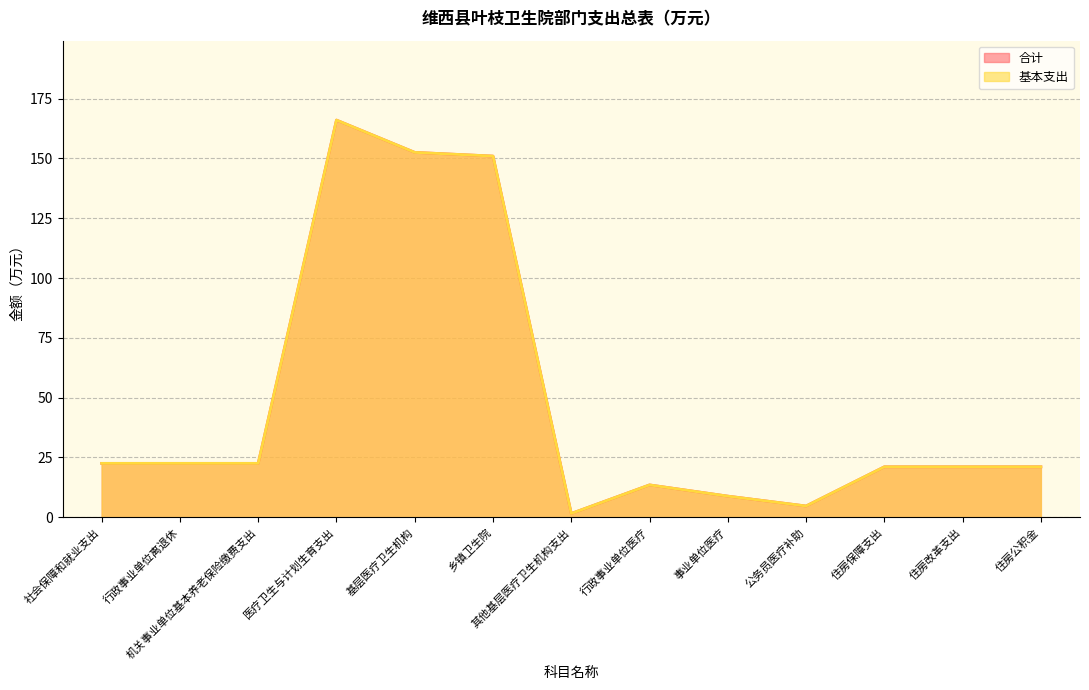

Where is the first local minimum for 基本支出?

其他基层医疗卫生机构支出